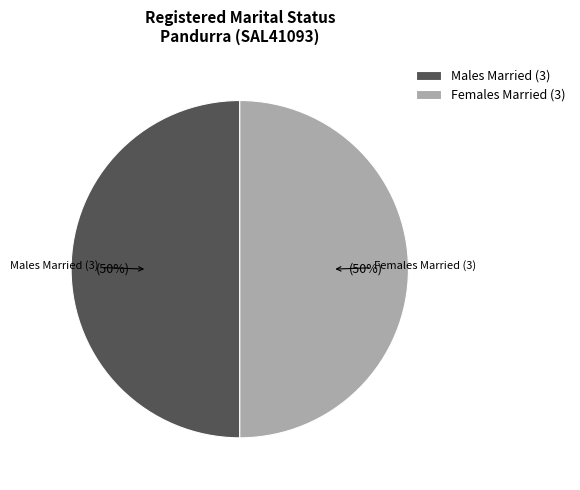

Is it true that Males Married is 57% of the pie?

False